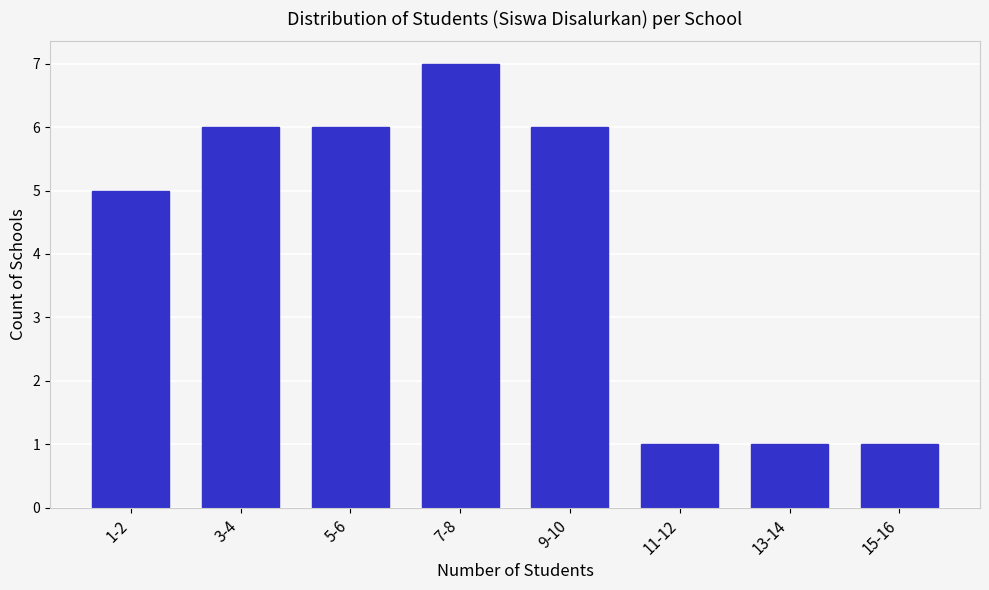

Reading left to right, what are all the values shown in this chart?

1-2=5	3-4=6	5-6=6	7-8=7	9-10=6	11-12=1	13-14=1	15-16=1